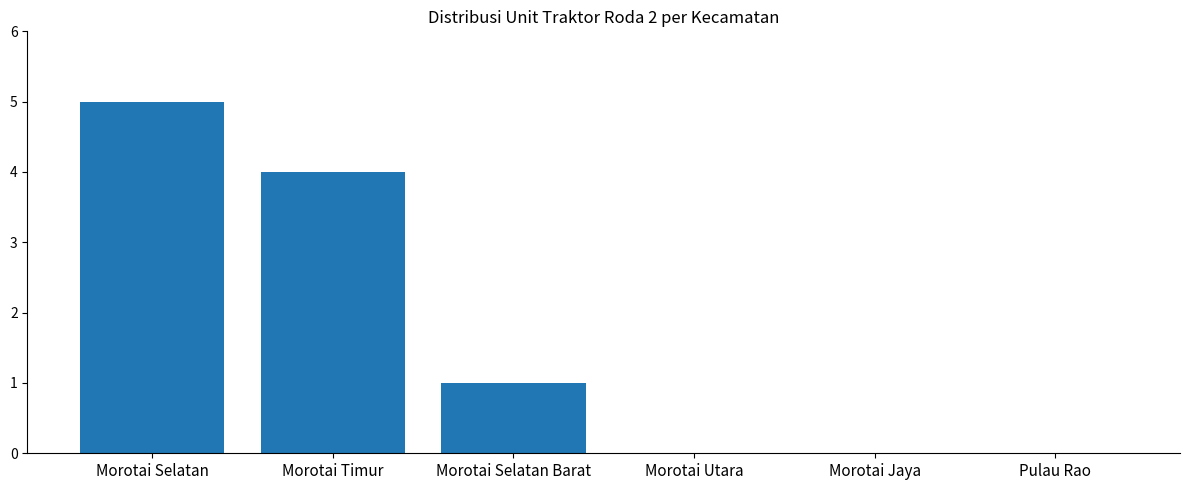

What is the difference between the values at Morotai Jaya and Morotai Selatan Barat?

1